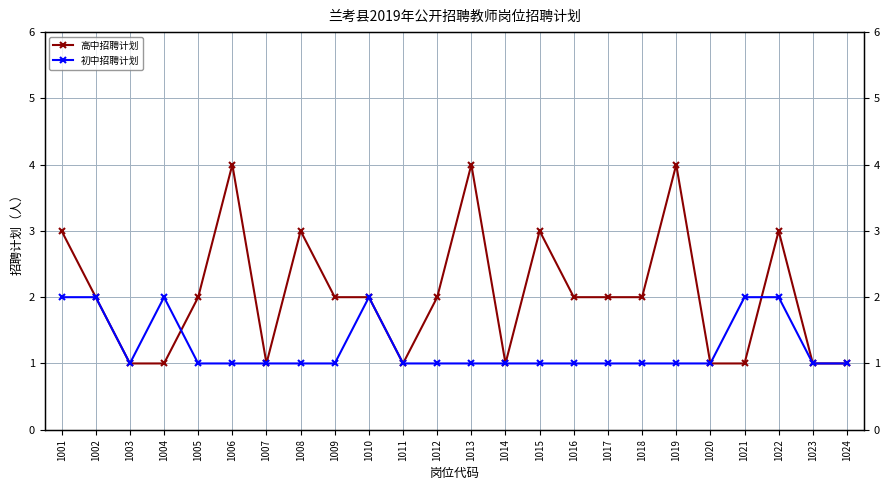

Rank the series at 1001 from highest to lowest value.

高中招聘计划, 初中招聘计划